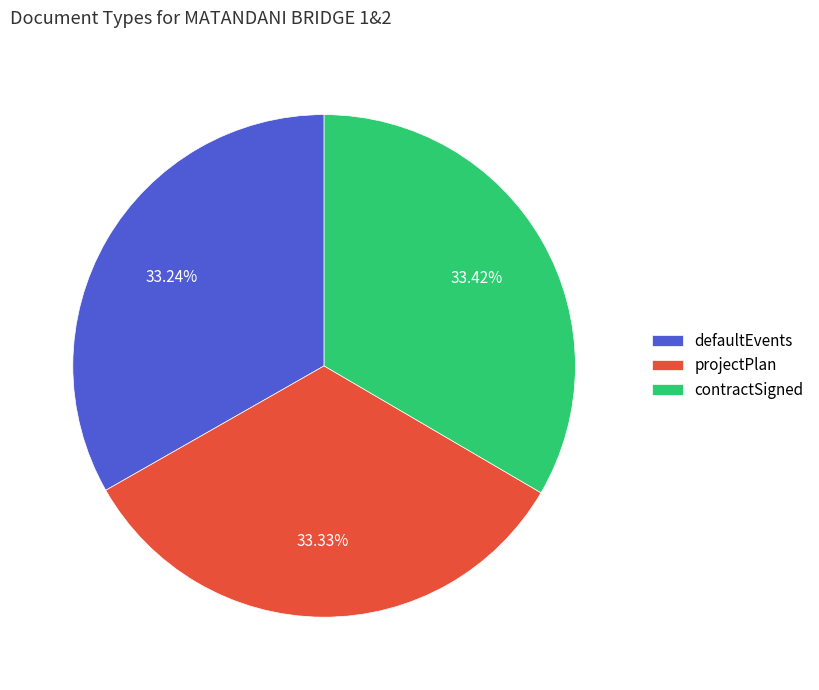

Is the sum of contractSigned and projectPlan greater than half?

Yes